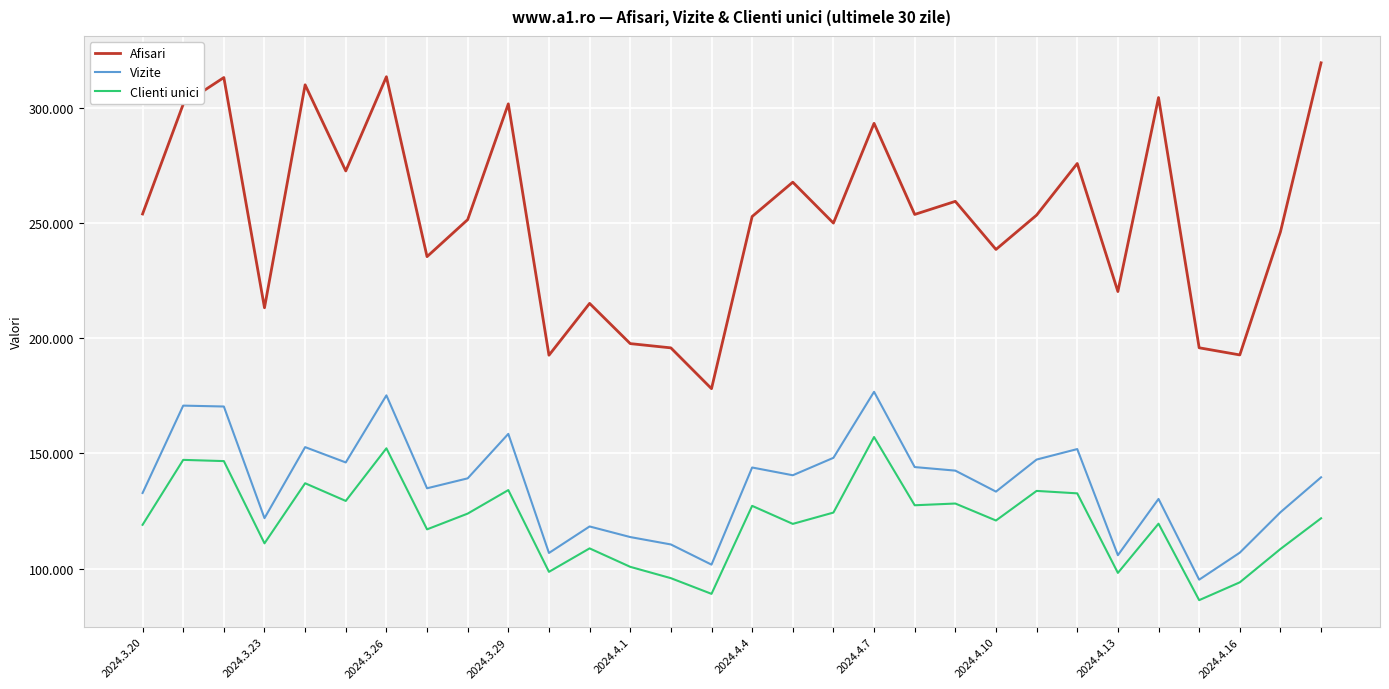

What are all the series names shown in the legend?

Afisari, Vizite, Clienti unici